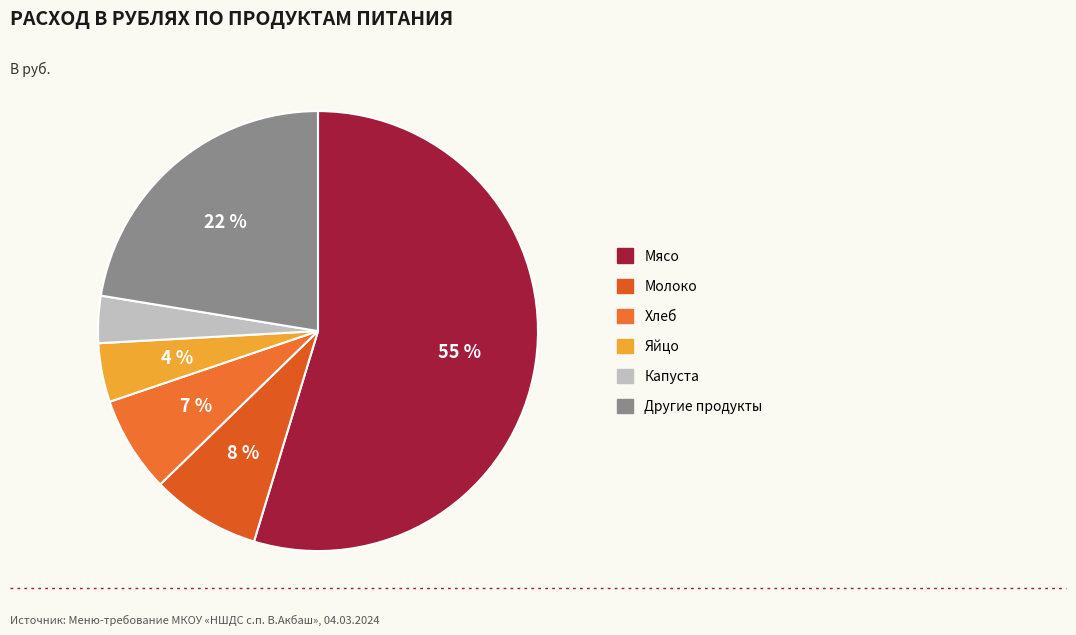

How many segments does this pie chart have?

6